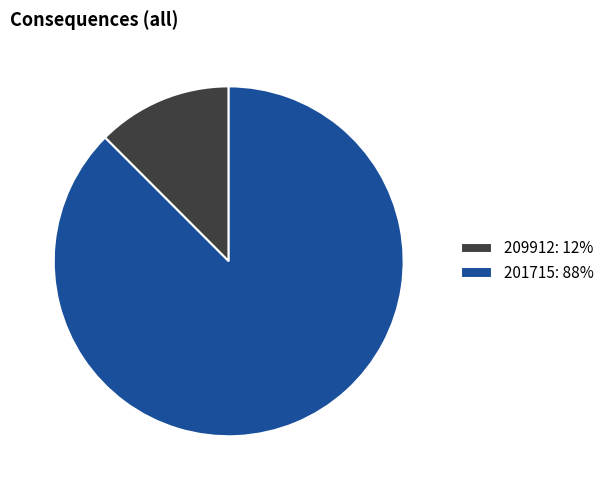

The 201715: 88% slice represents 88% of the pie. True or false?

True